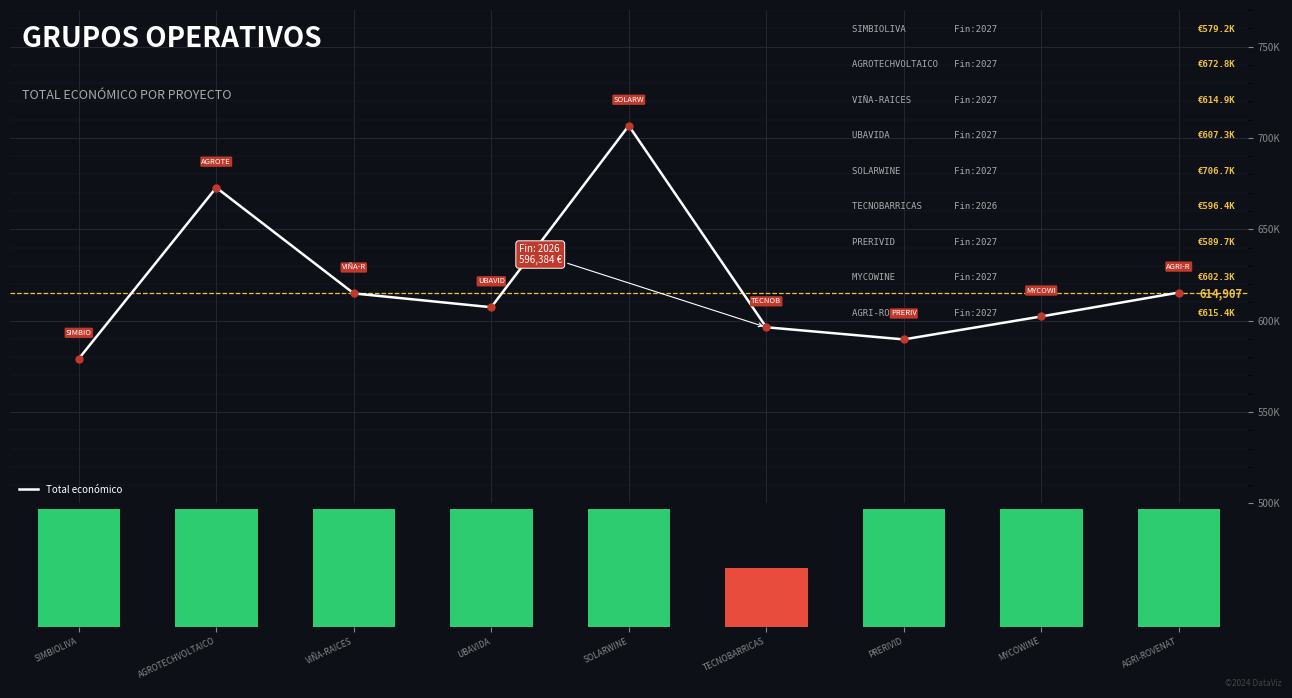

The Total económico series shows 1064642.1 at AGROTECHVOLTAICO. True or false?

False